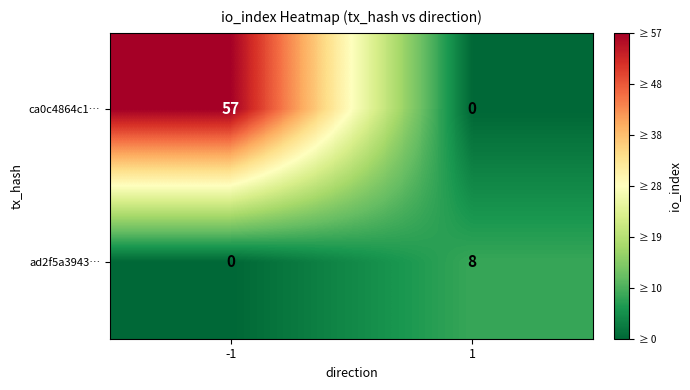

What value does the ad2f5a3943… series have at 1?

8